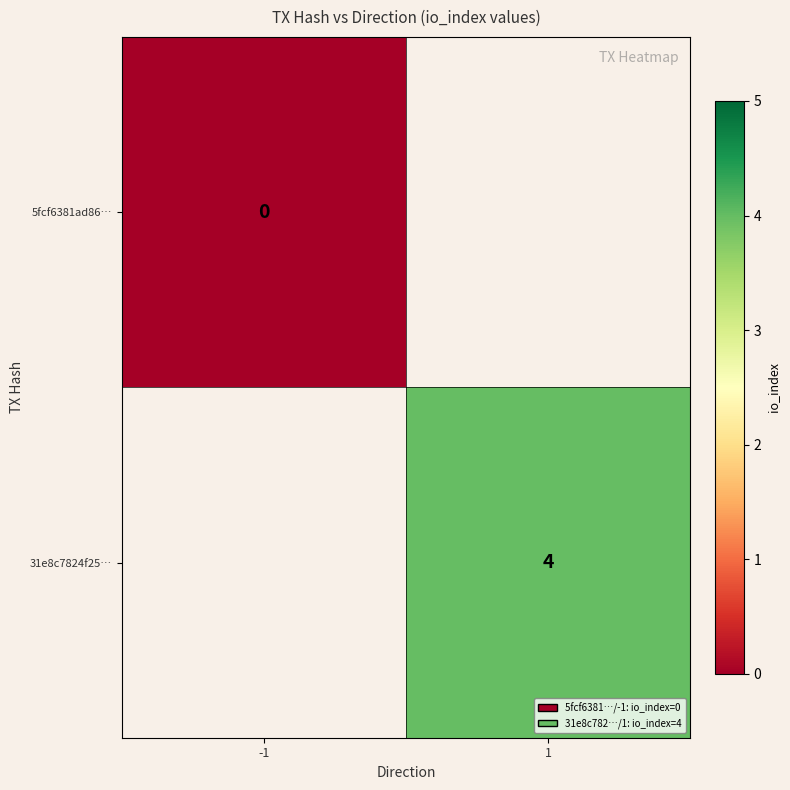

The 31e8c7824f25… series shows 4 at 1. True or false?

True